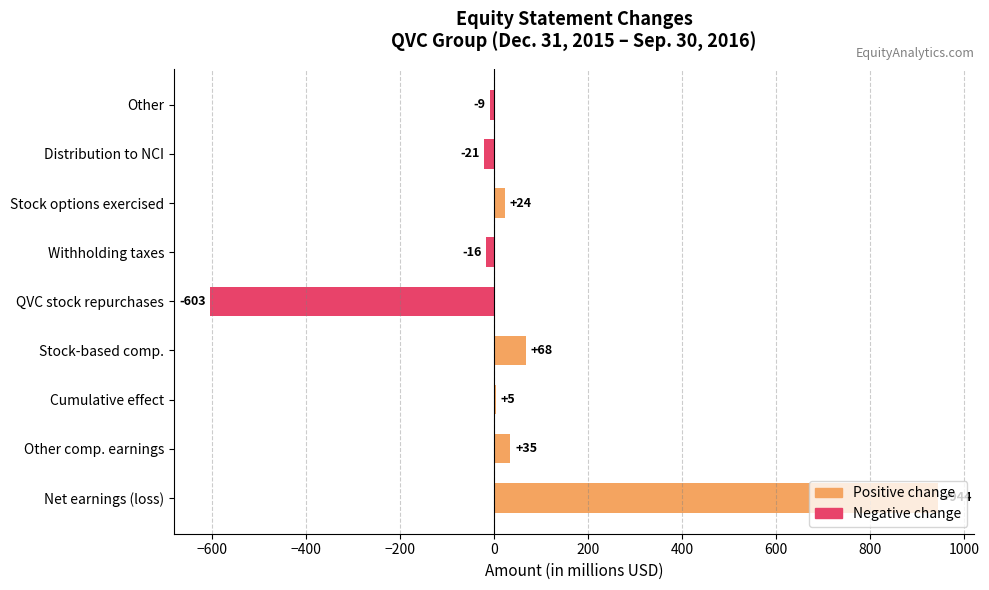

At which label is the value closest to 170?

Stock-based comp.